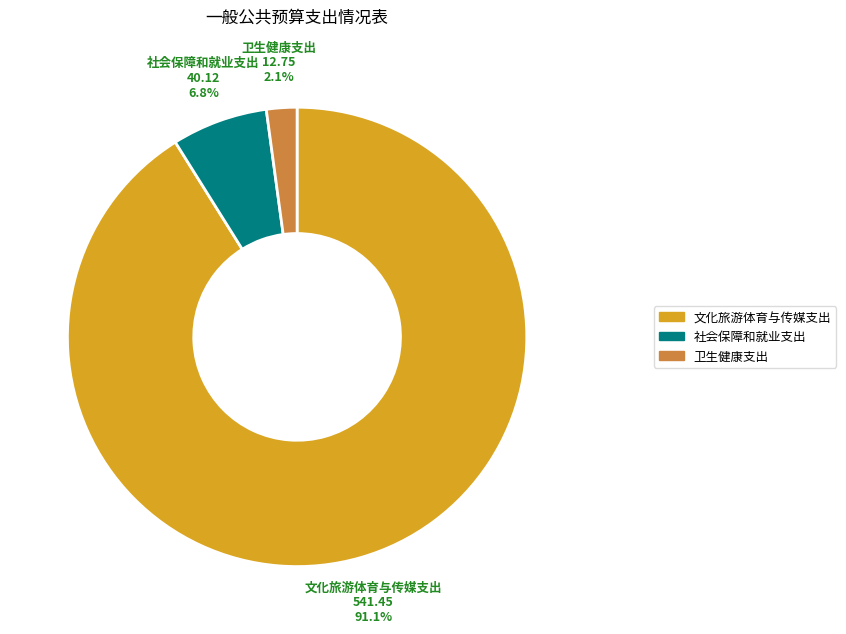

Which has a higher value, 社会保障和就业支出 or 文化旅游体育与传媒支出?

文化旅游体育与传媒支出